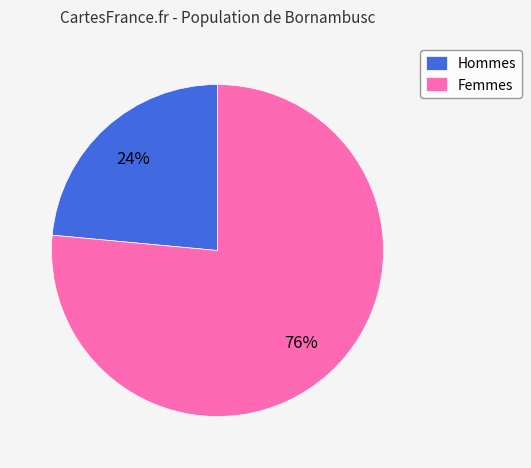

Rank the categories by value from lowest to highest.

Hommes, Femmes